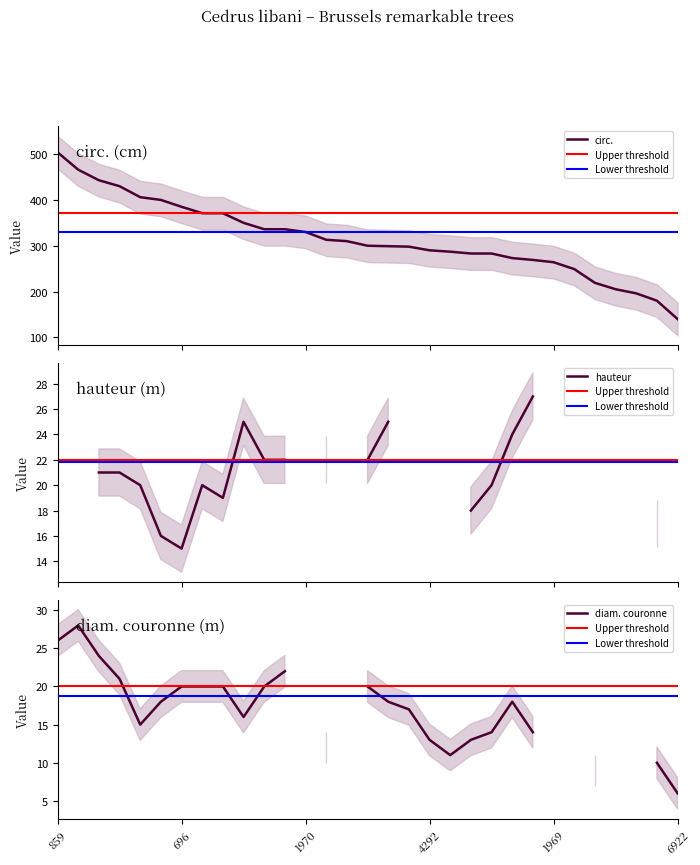

How many positive values does the diam. couronne series have?

25